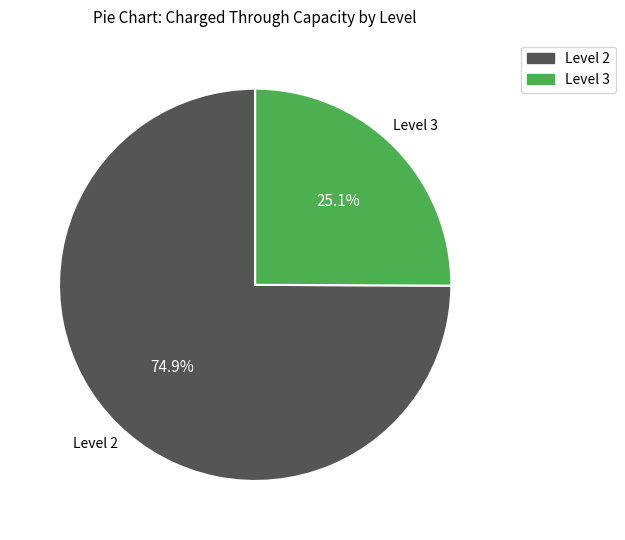

Which category has the smallest portion of the pie?

Level 3